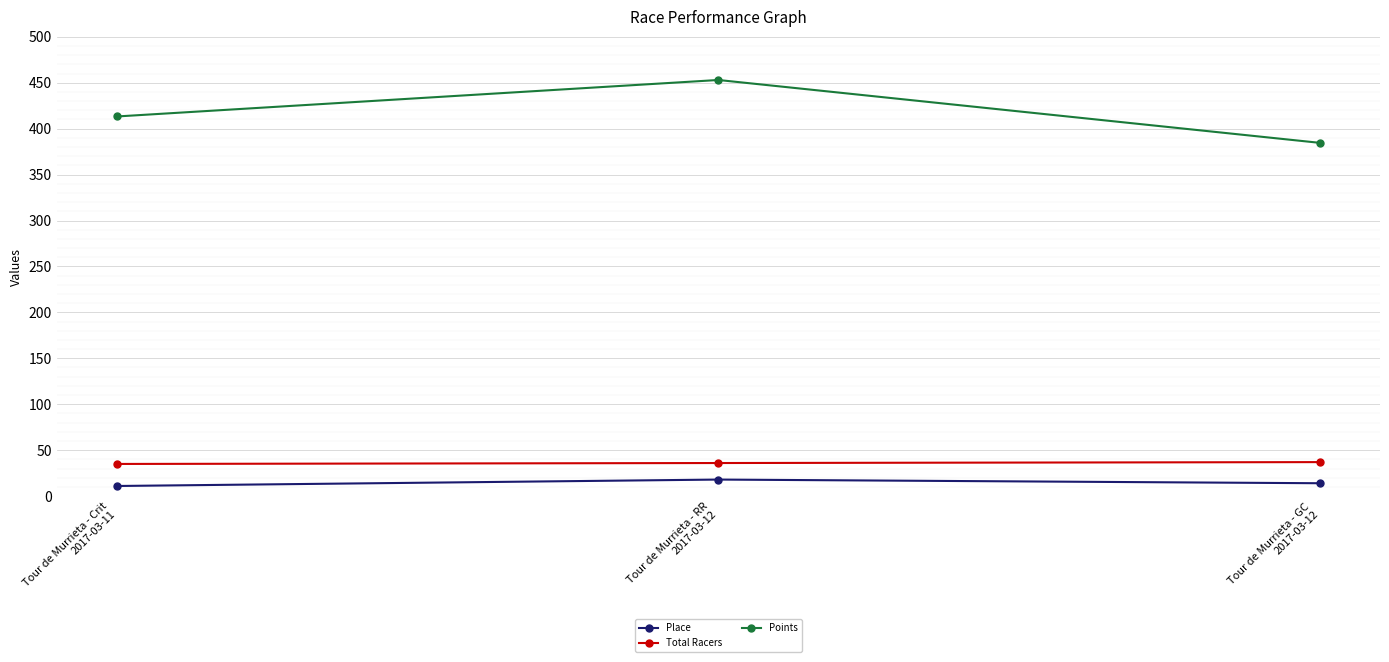

What is the difference between the second highest and minimum values in the Total Racers series?

1.0